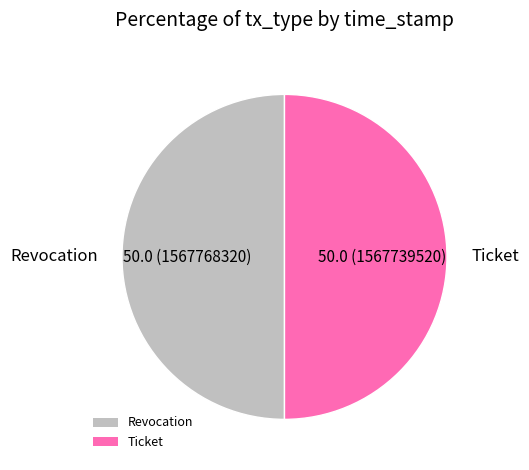

Approximately how many times larger is the value at Ticket compared to Revocation?

1.0